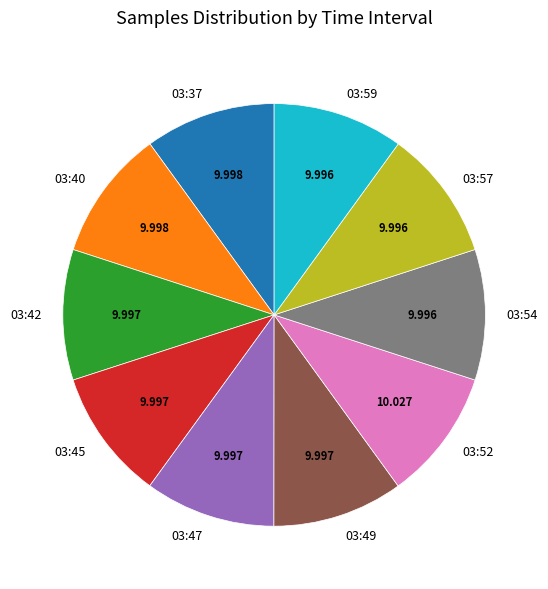

Is there any slice that represents more than half of the pie?

No